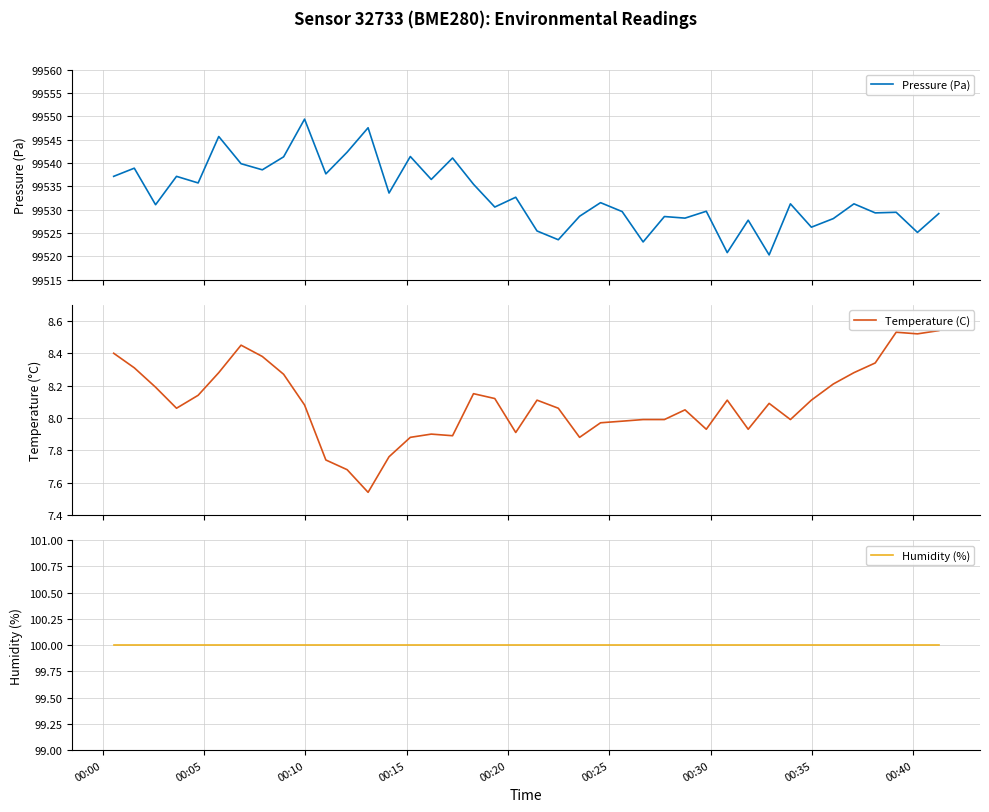

What is the difference between the maximum and minimum values in the Temperature (C) series?

1.0